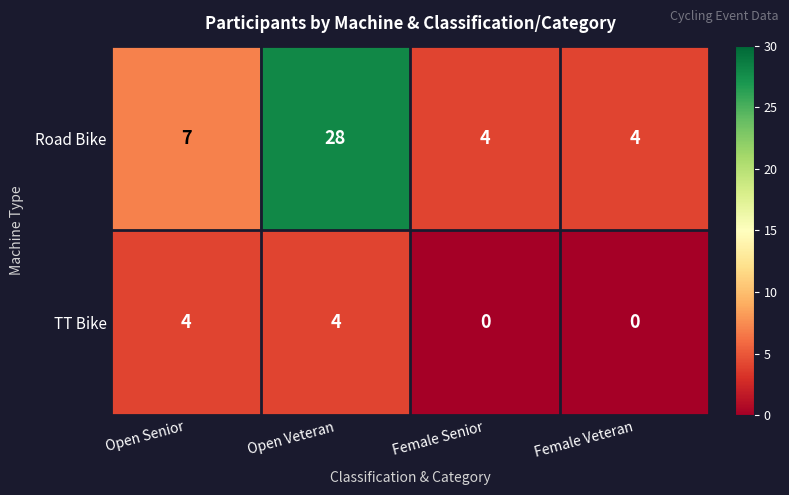

What is the greatest value displayed?

28